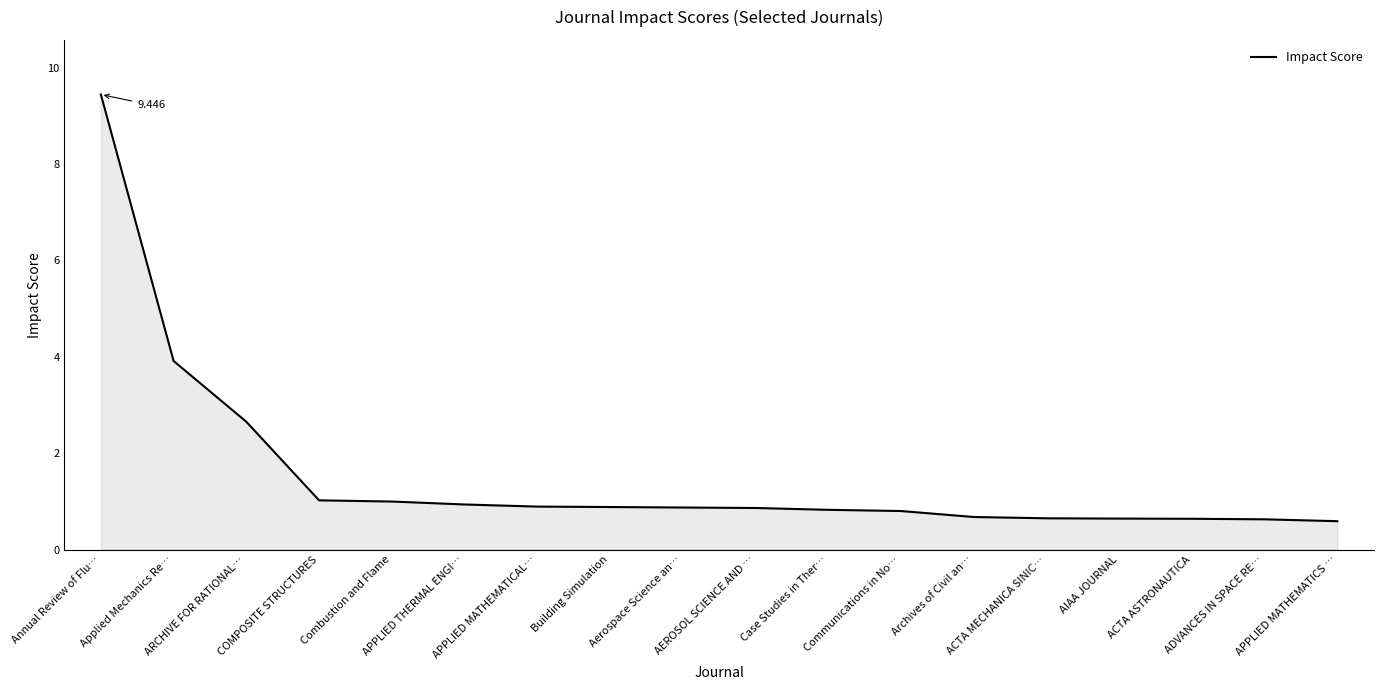

Read the value at Combustion and Flame.

1.0